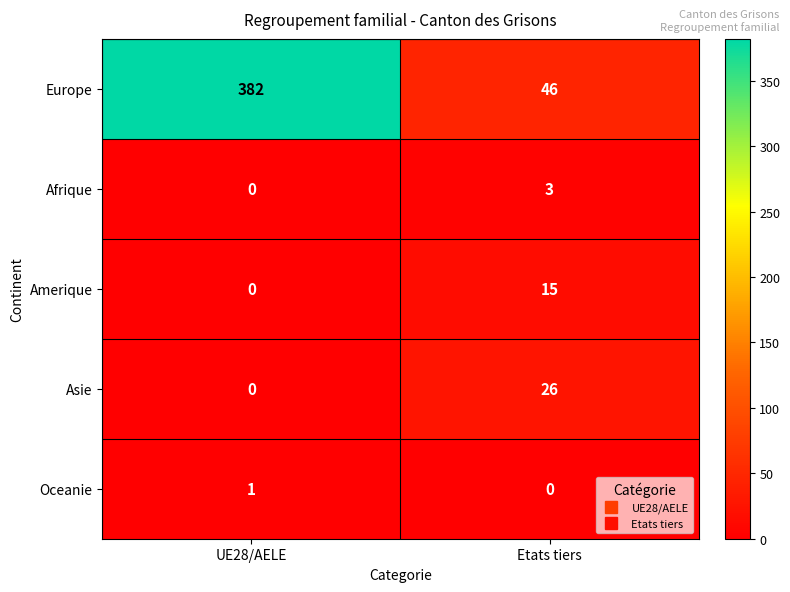

Count the number of categories in the chart.

2